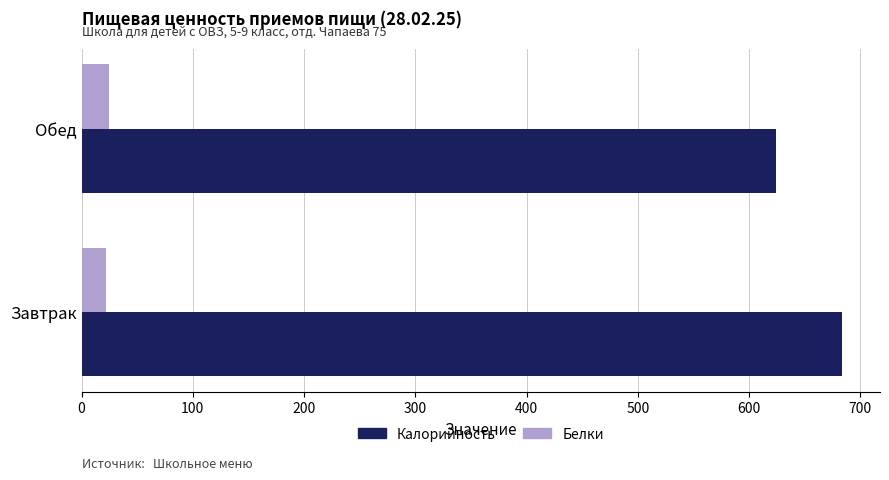

The Белки series shows 22.3 at Завтрак. True or false?

True